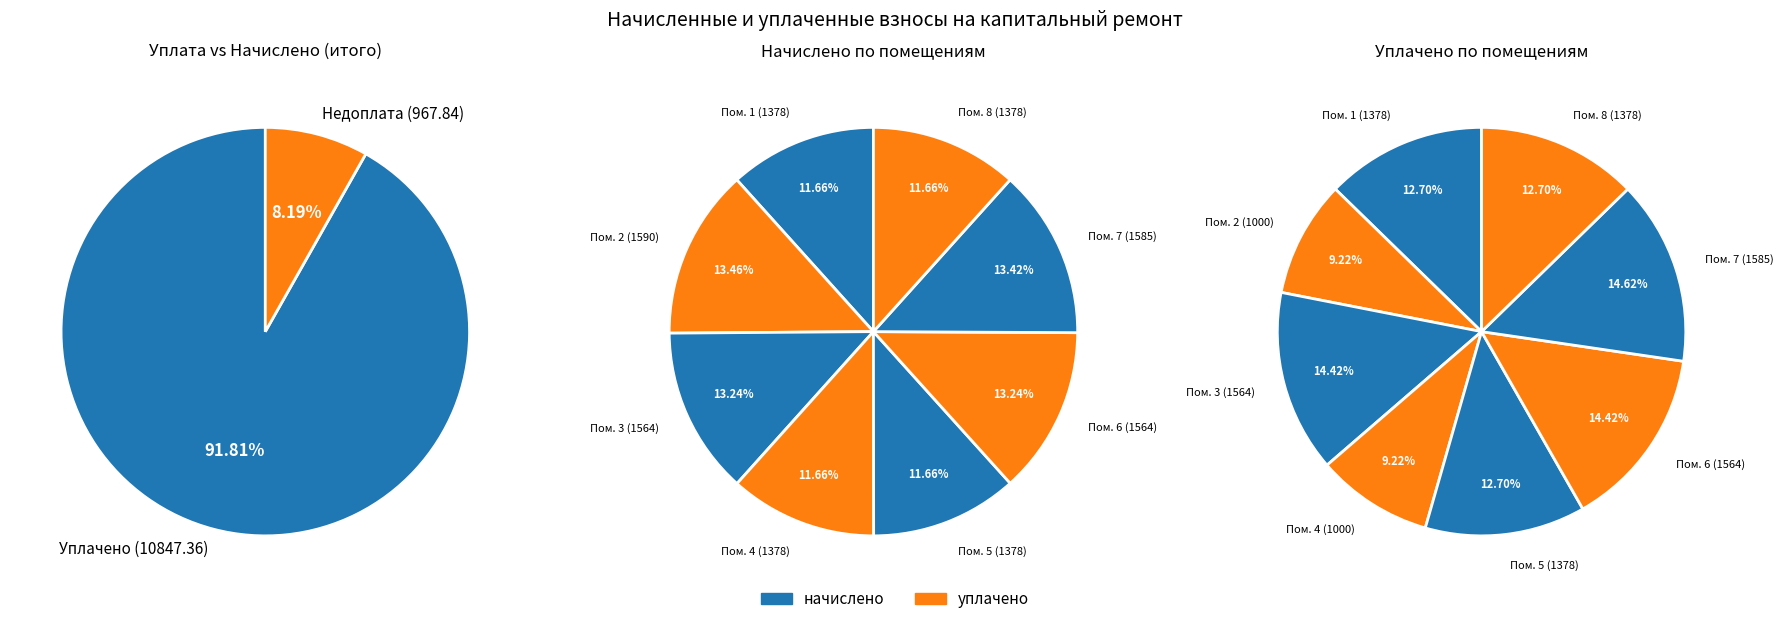

Count the number of slices in the pie.

8